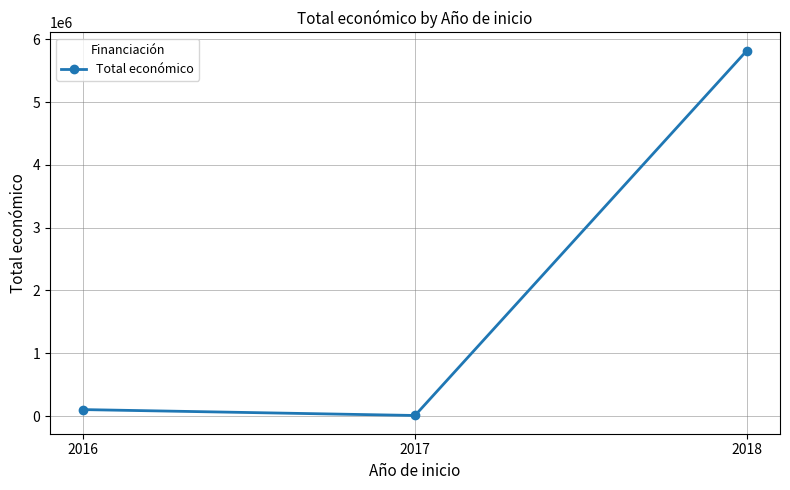

Rank the categories by value from lowest to highest.

2017, 2016, 2018